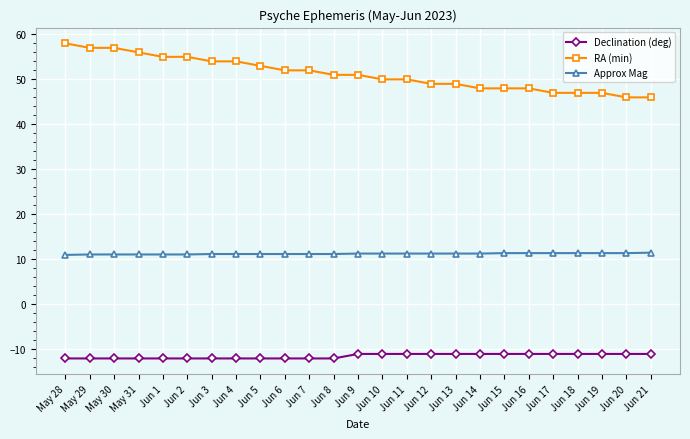

What is the lowest value of the Approx Mag series?

11.0